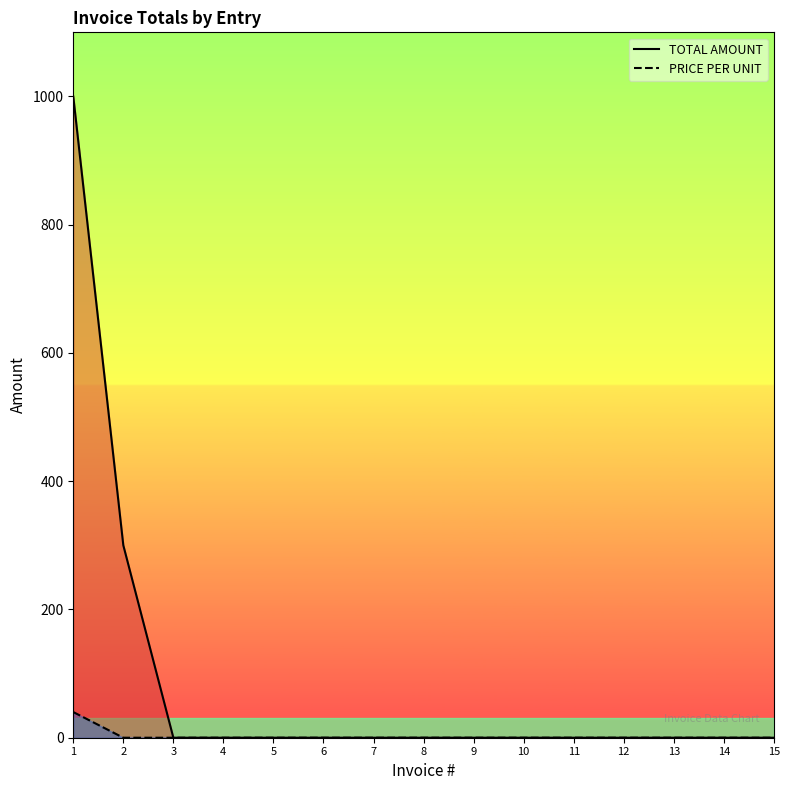

Reading left to right, extract all data points from this chart.

TOTAL AMOUNT: 1=1000	2=300	3=0	4=0	5=0	6=0	7=0	8=0	9=0	10=0	11=0	12=0	13=0	14=0	15=0
PRICE PER UNIT: 1=40	2=0	3=0	4=0	5=0	6=0	7=0	8=0	9=0	10=0	11=0	12=0	13=0	14=0	15=0